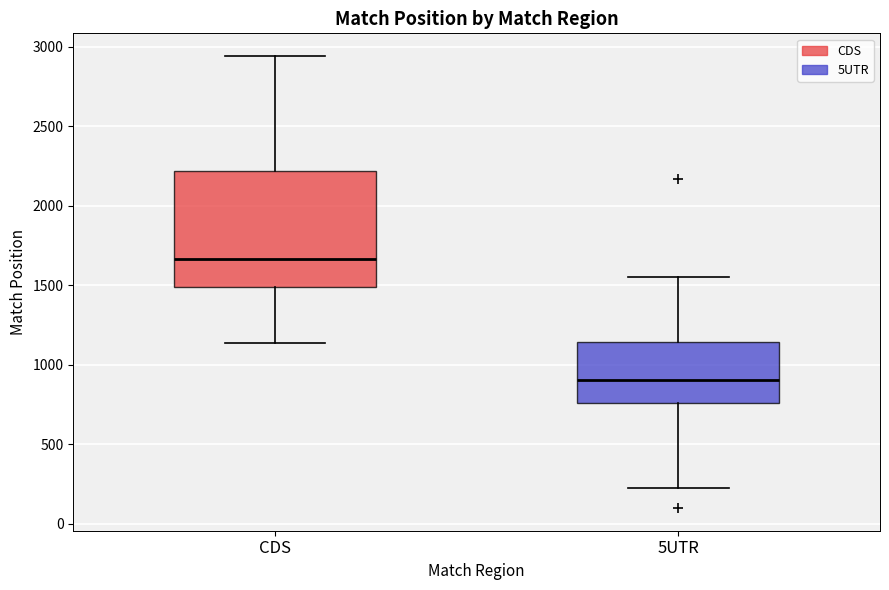

Which box has the lowest median line?

5UTR